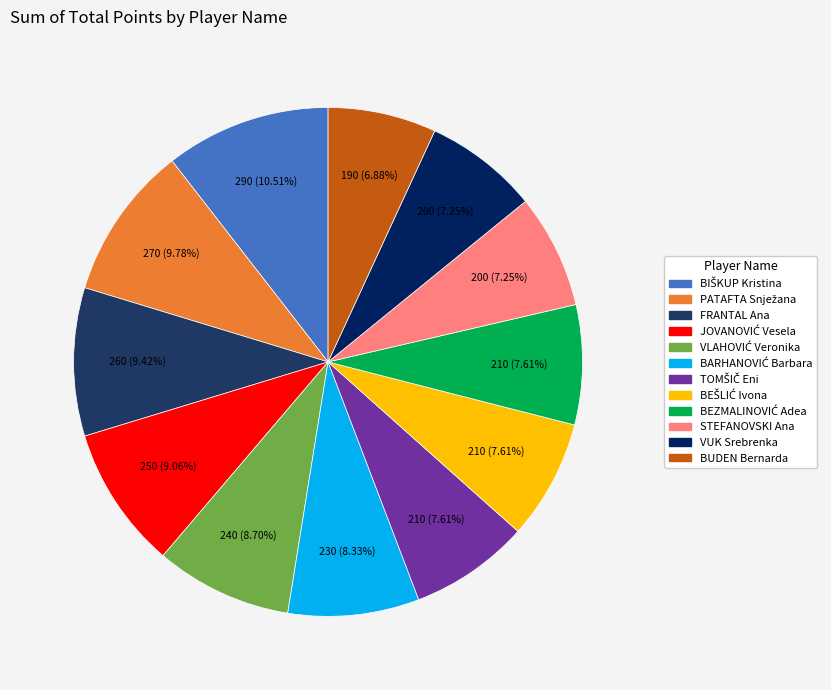

Which category has the smallest portion of the pie?

BUDEN Bernarda